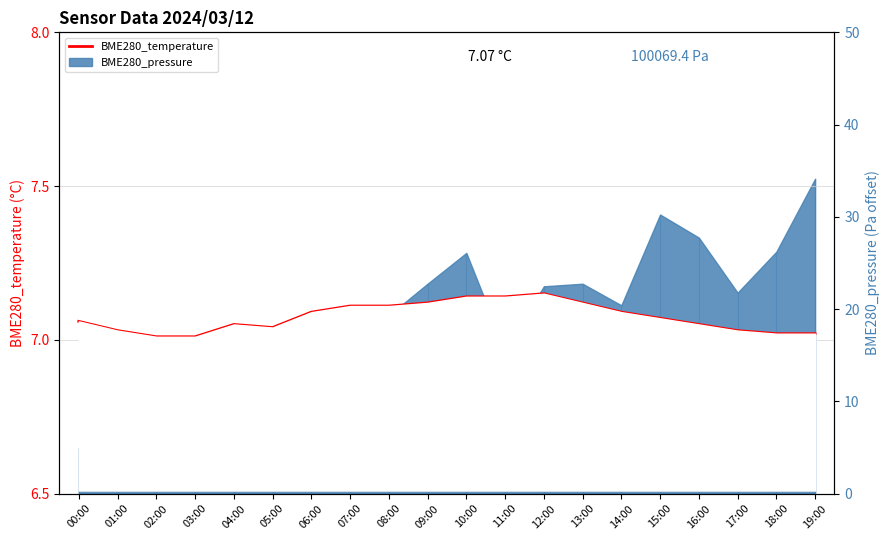

Reading left to right, extract all data points from this chart.

7.1	7.0	7.0	7.0	7.0	7.0	7.1	7.1	7.1	7.1	7.1	7.1	7.2	7.1	7.1	7.1	7.0	7.0	7.0	7.0